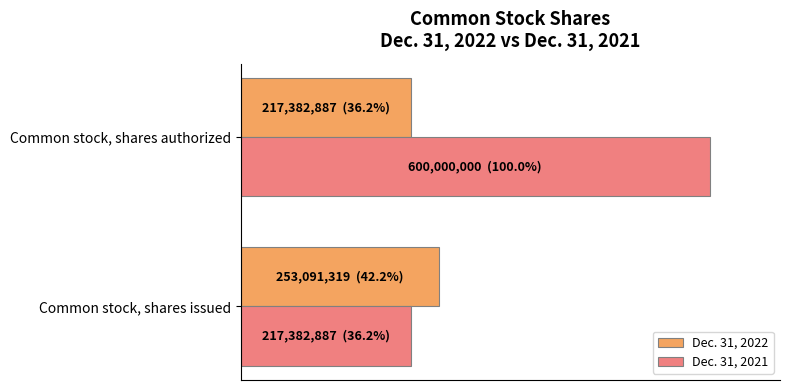

Which series has the widest spread of values?

Dec. 31, 2021